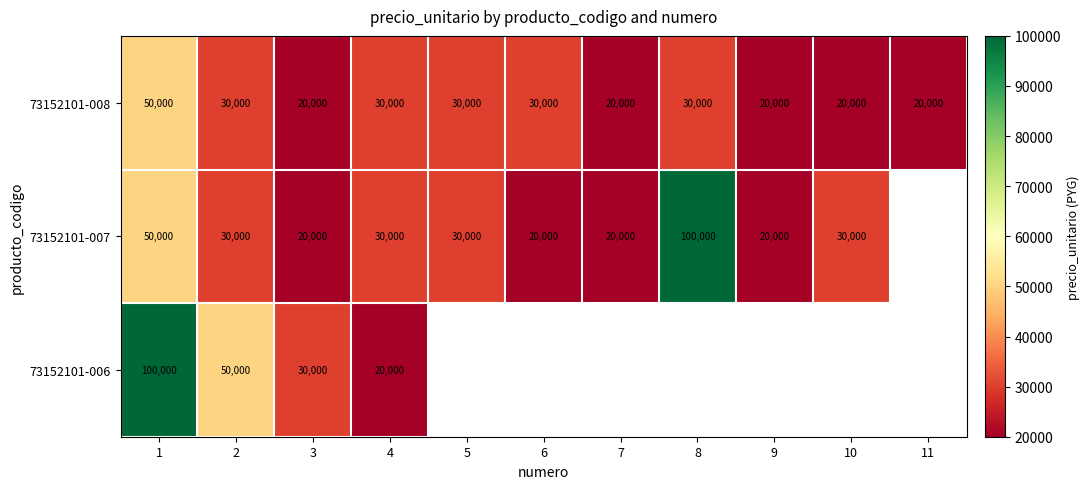

What is the spread (max minus min) of values at 4?

10000